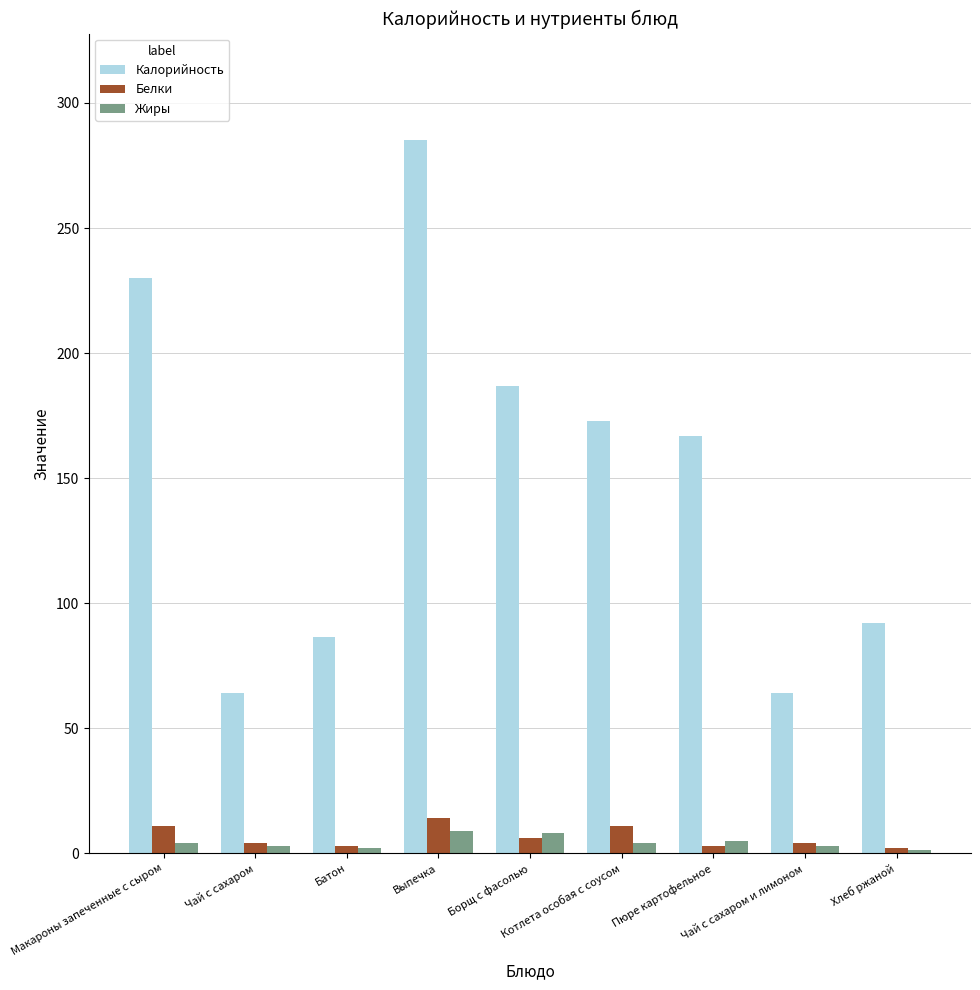

True or false: Белки has a value of 2.0 at Хлеб ржаной.

True